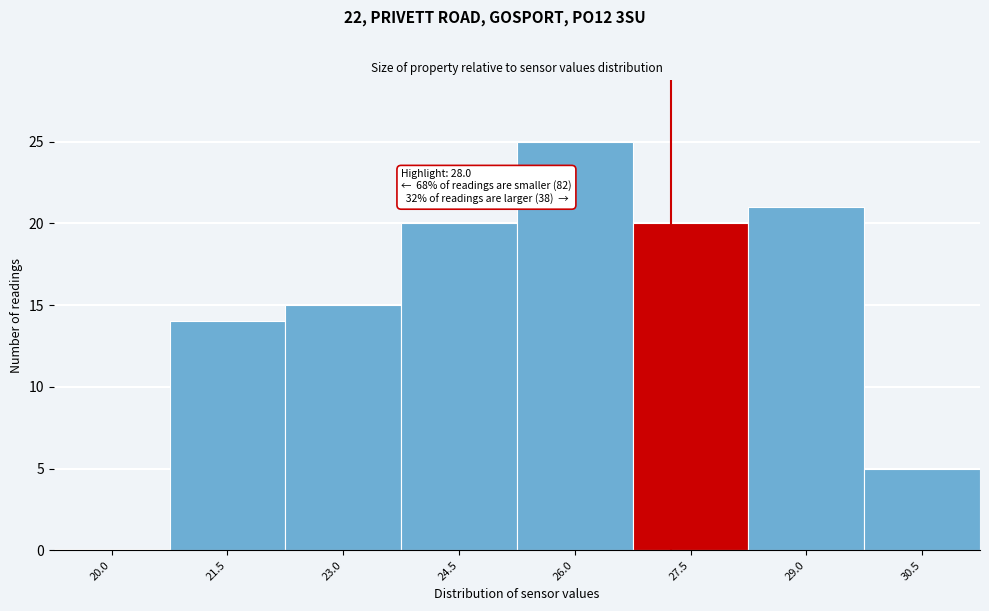

Reading left to right, extract all data points from this chart.

20.0=0	21.5=14	23.0=15	24.5=20	26.0=25	27.5=20	29.0=21	30.5=5